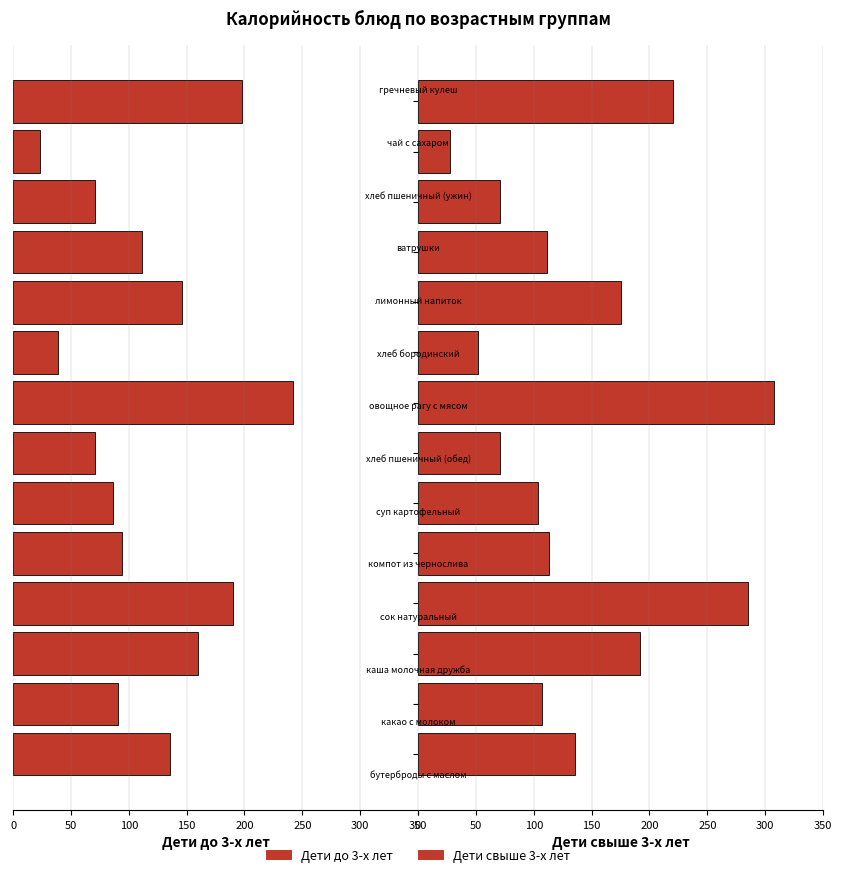

The value of Дети свыше 3-х лет at 150 is 285.0. True or false?

True